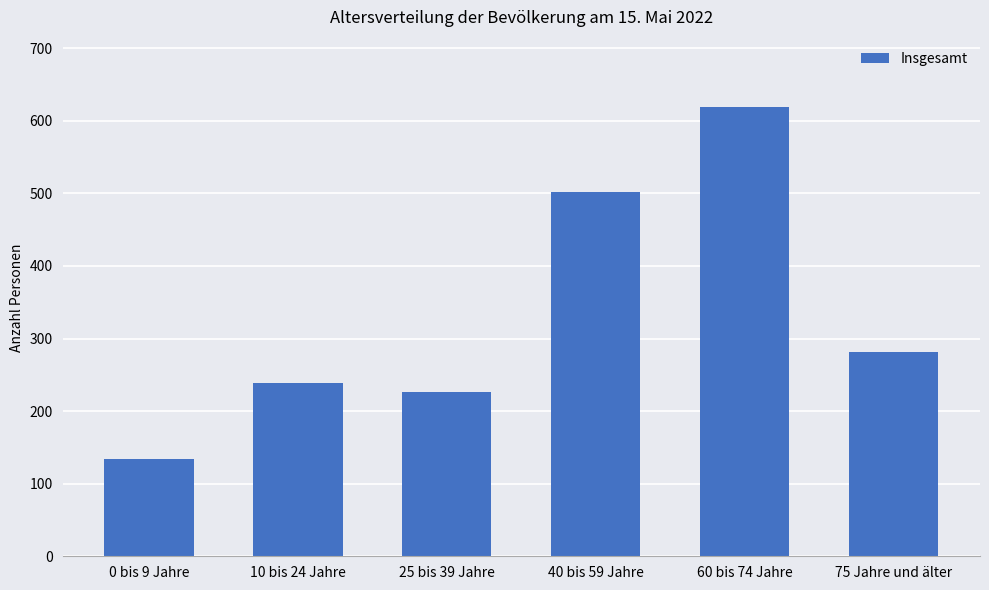

Reading left to right, what are all the values shown in this chart?

134	239	226	502	619	282